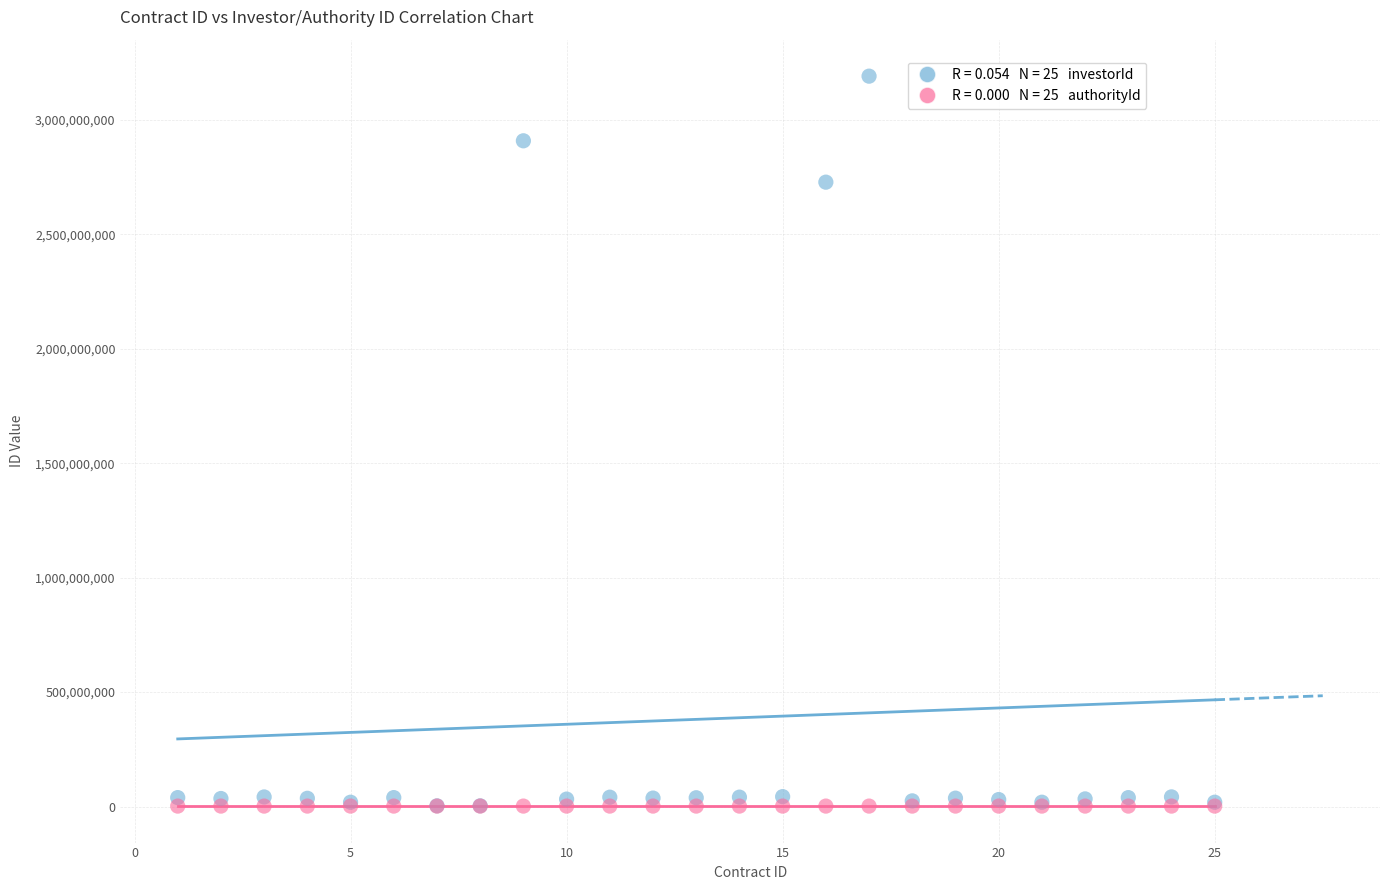

Across all series, what Y value is closest to 1596318922?

2727410297